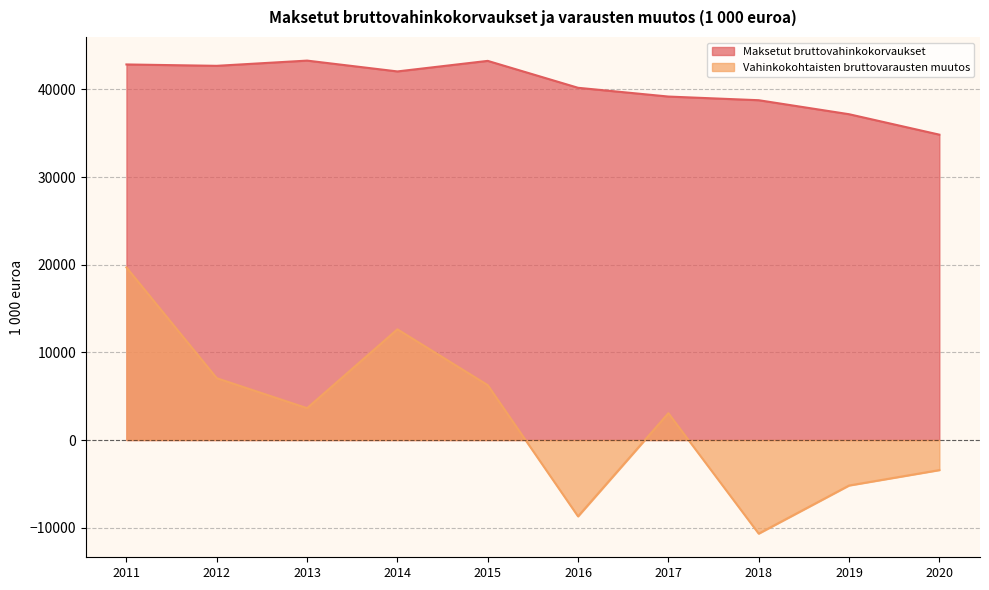

How many distinct data groups are displayed?

2